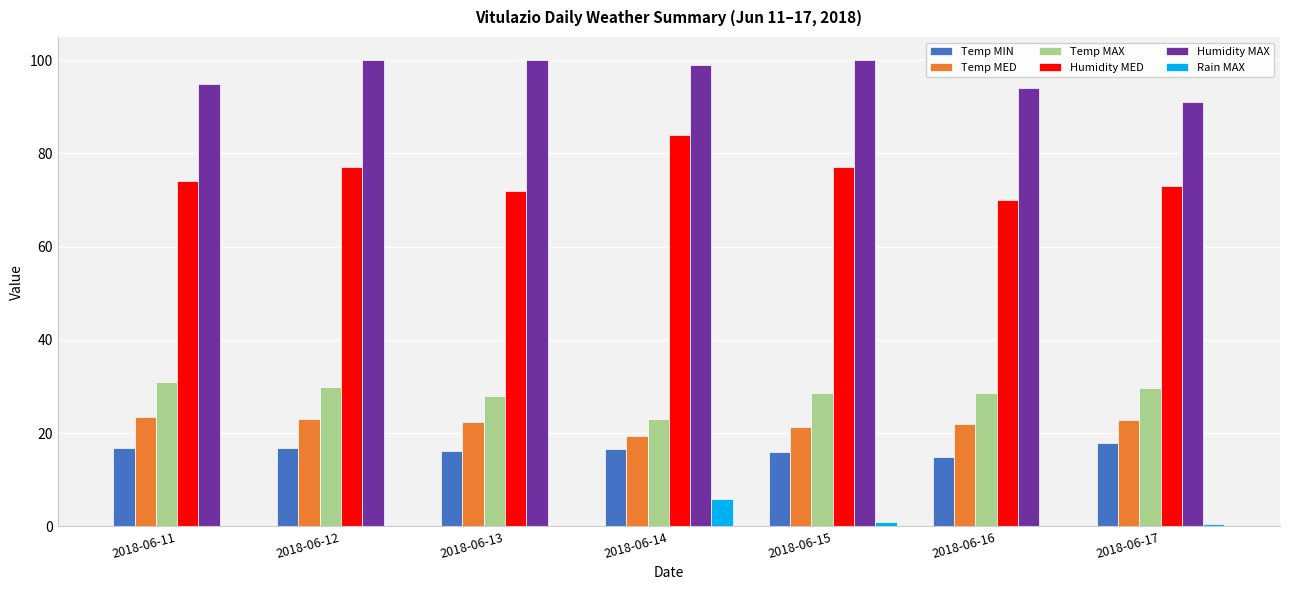

Are the bars horizontal?

No